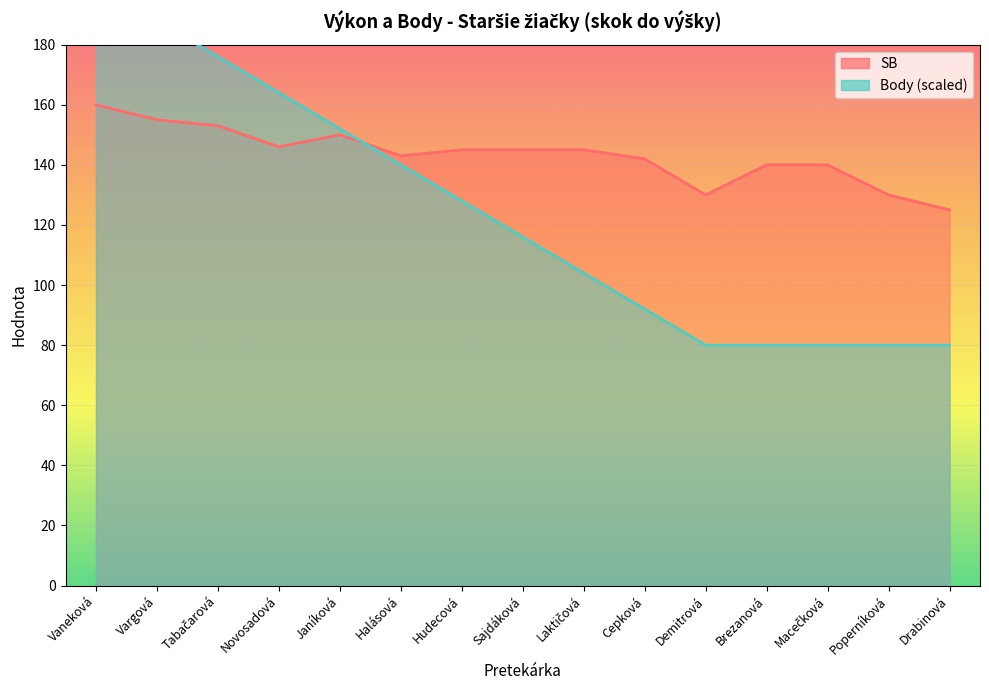

What are all the series names shown in the legend?

SB, Body